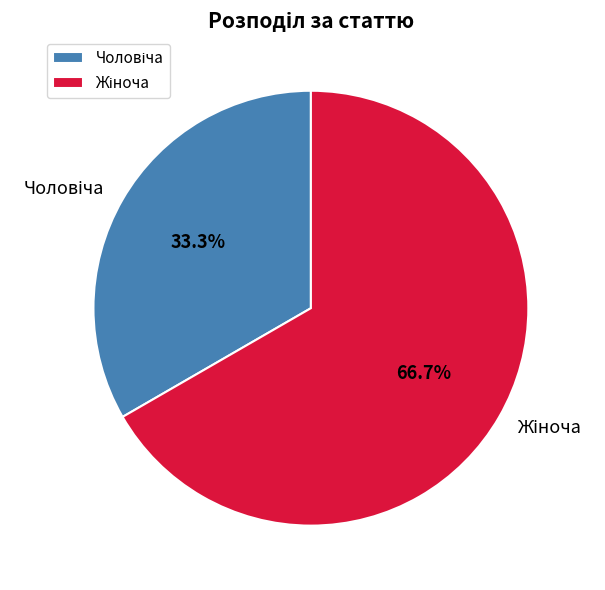

Does any single category account for the majority?

Yes